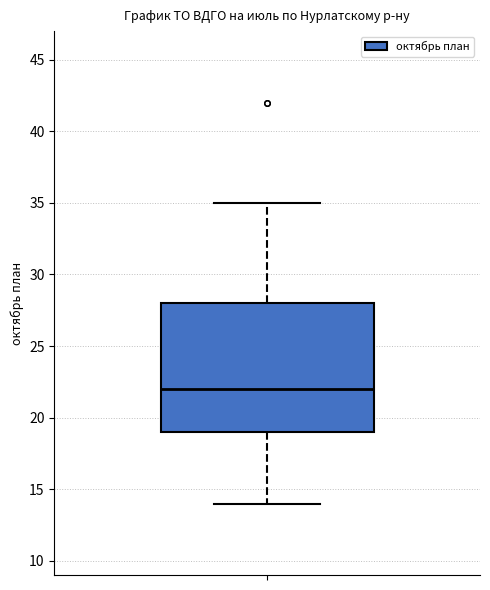

Read this box plot against the y-axis: the position of the median line, the range covered by the box, and the ends of both whiskers. The values are not printed on the chart, so give them approximately, as read against the axis.

median 22, box 19 to 28, whiskers 14 to 35